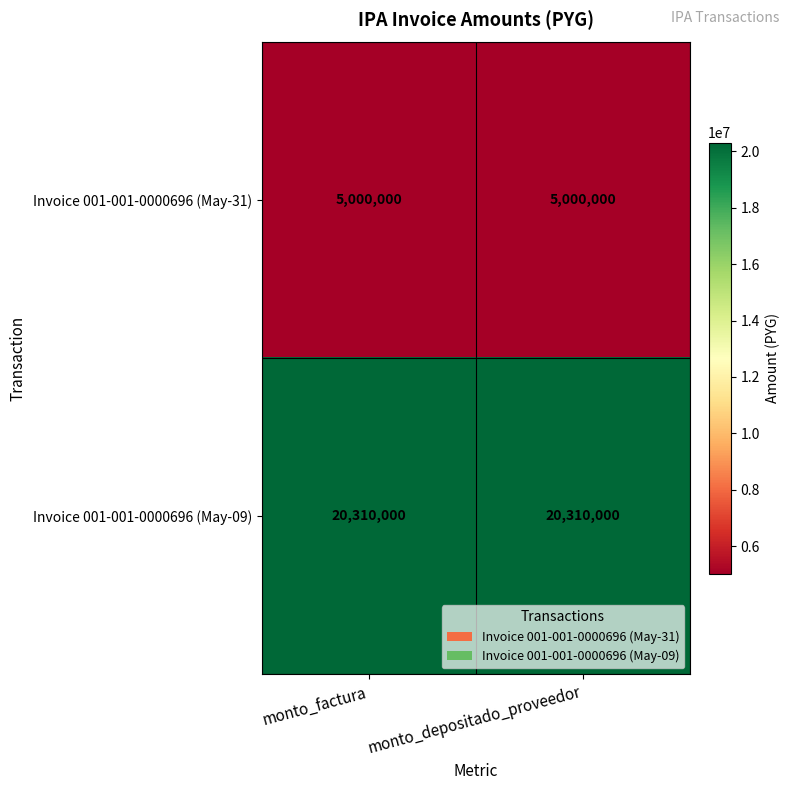

Is it true that Invoice 001-001-0000696 (May-09) equals 31462768 at monto_depositado_proveedor?

False